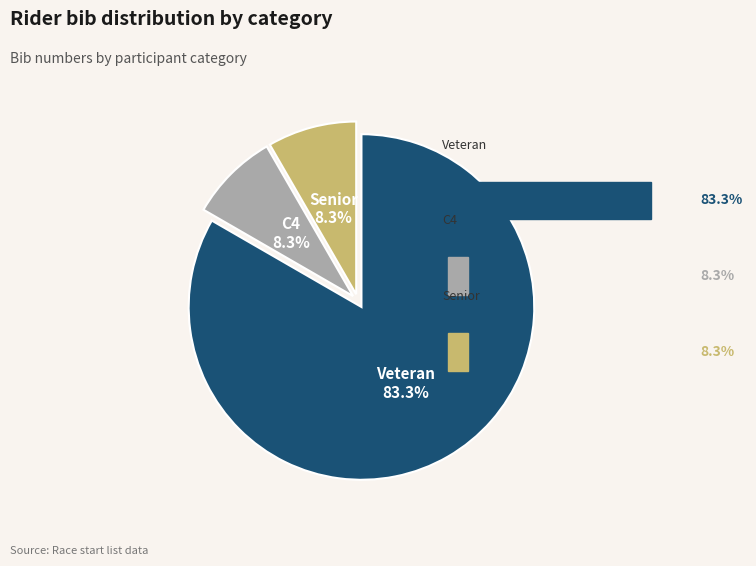

Is there a majority slice in this chart?

Yes